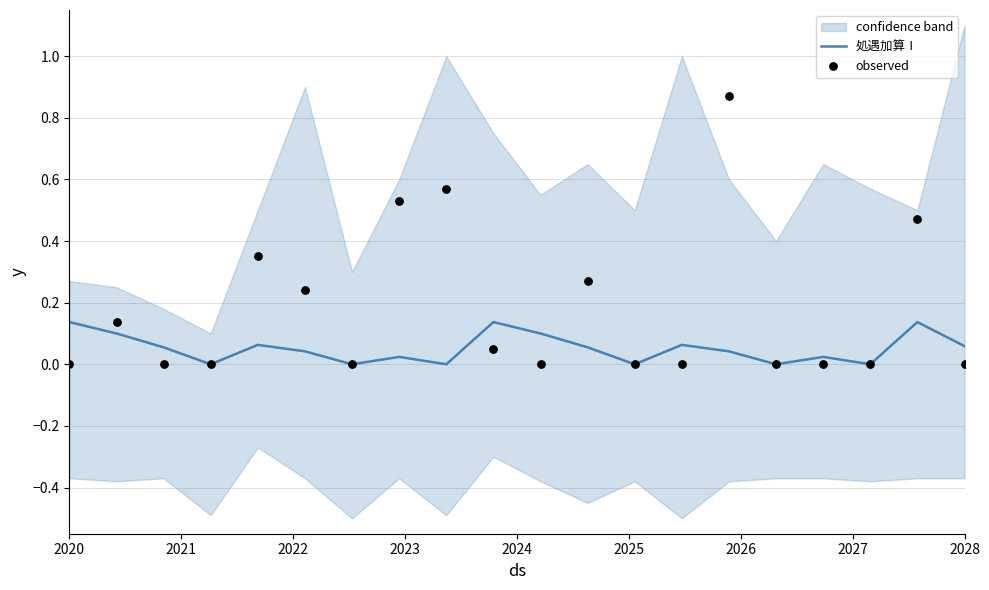

Which series has the largest total across all categories?

observed